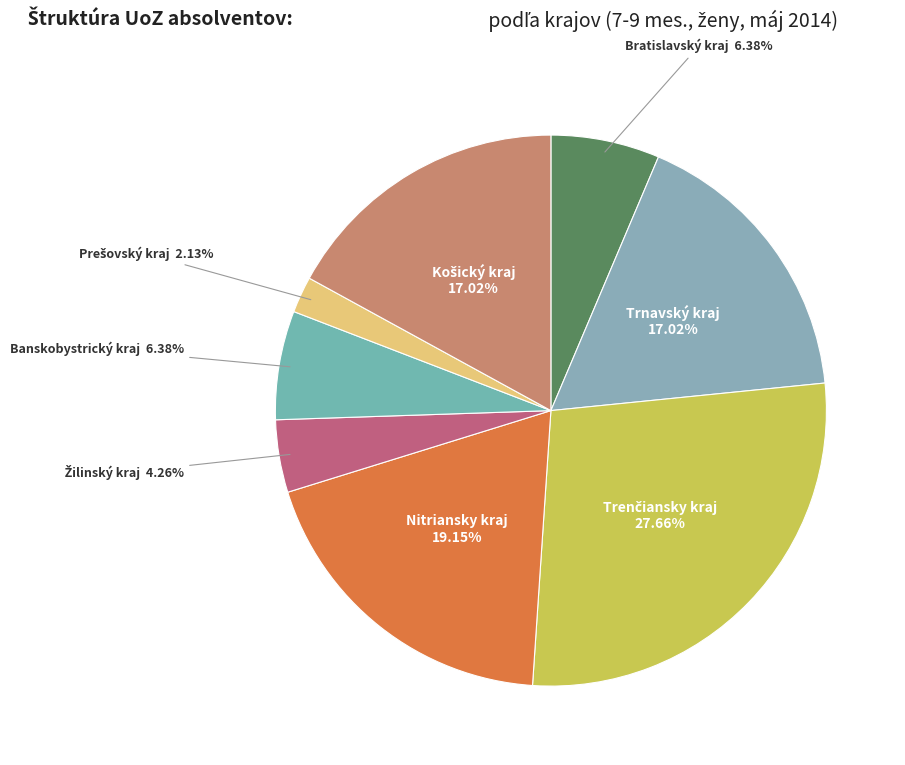

Is there a majority slice in this chart?

No